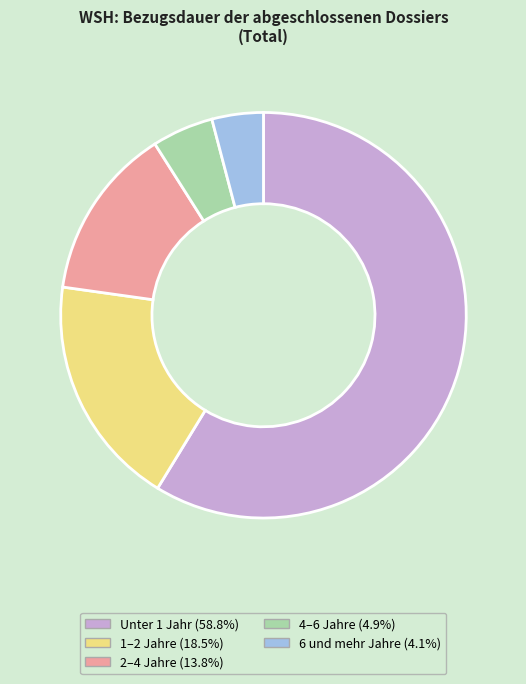

Is the sum of 2–4 Jahre (13.8%) and Unter 1 Jahr (58.8%) greater than half?

Yes